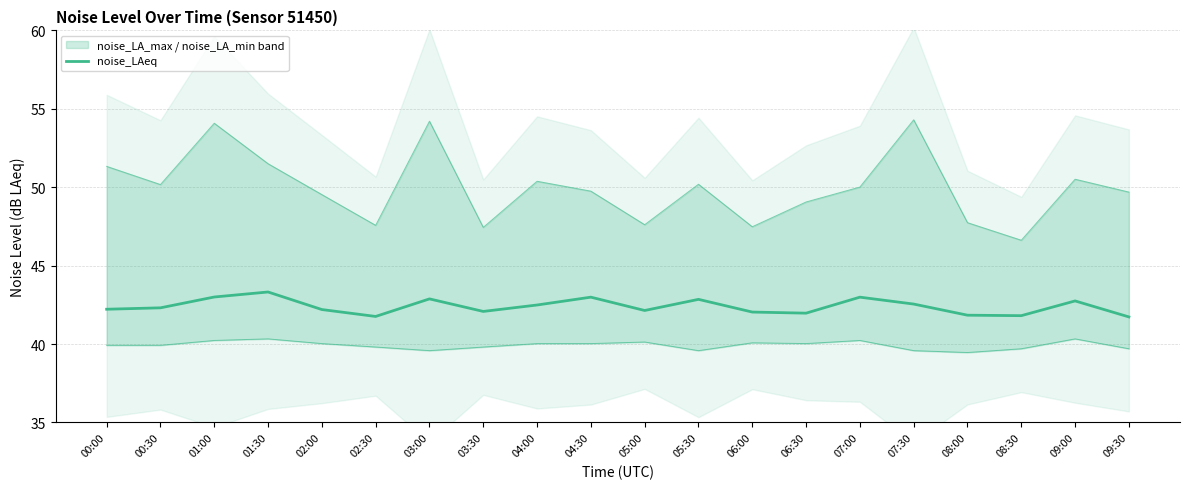

Reading right to left, extract all data points from this chart.

41.7	42.8	41.8	41.8	42.5	43.0	42.0	42.0	42.9	42.1	43.0	42.5	42.1	42.9	41.8	42.2	43.3	43.0	42.3	42.2